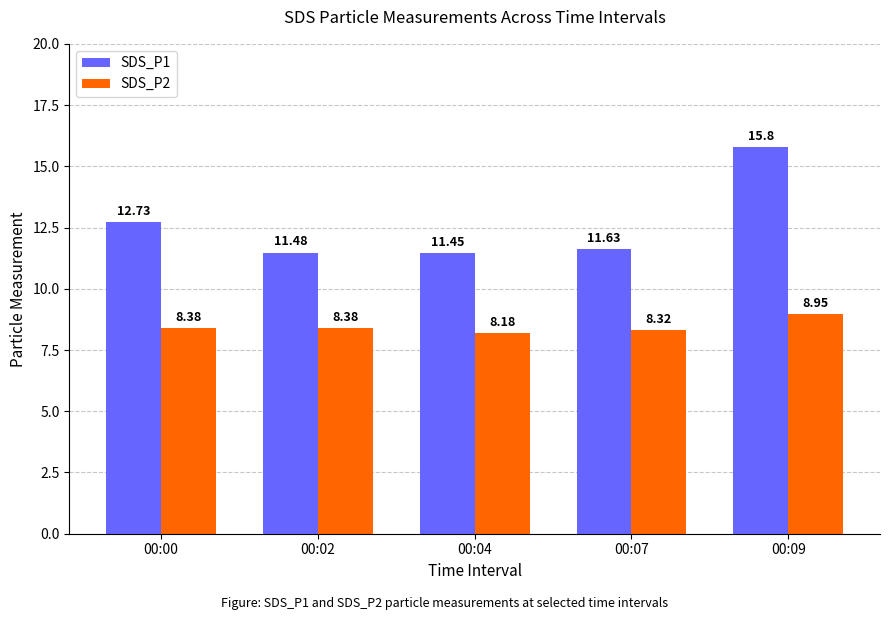

What is the average value of the SDS_P2 series?

8.4